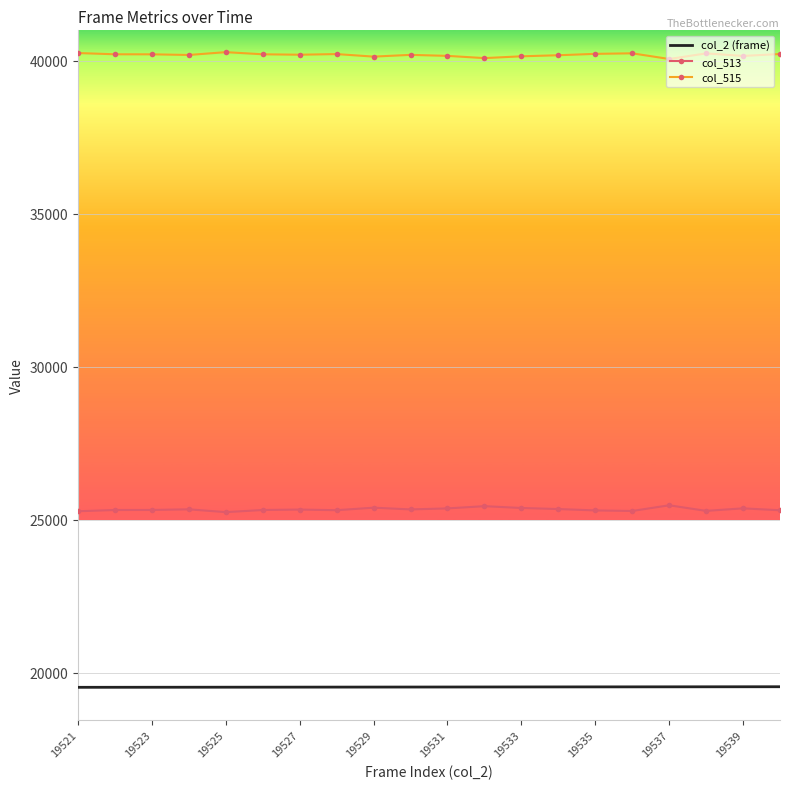

List the series in order of their overall mean, lowest first.

col_2 (frame), col_513, col_515